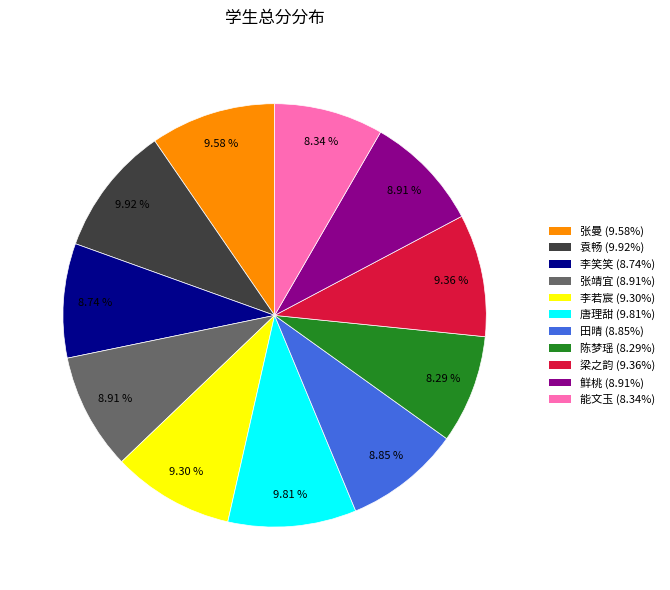

The 李笑笑 slice represents 9% of the pie. True or false?

True